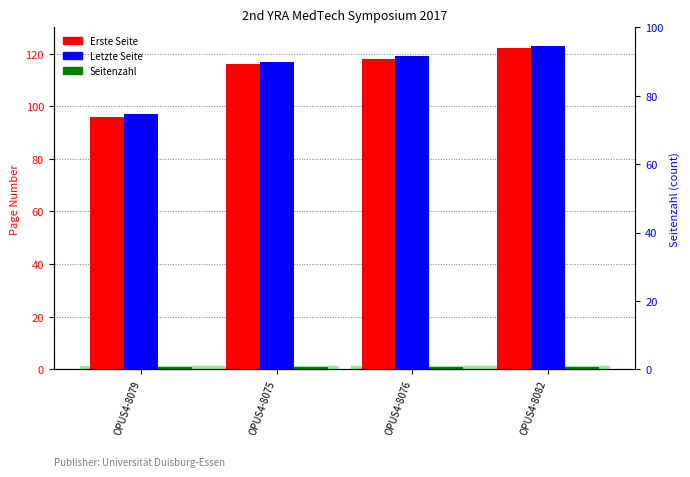

Is it true that Seitenzahl equals 1 at OPUS4-8075?

True